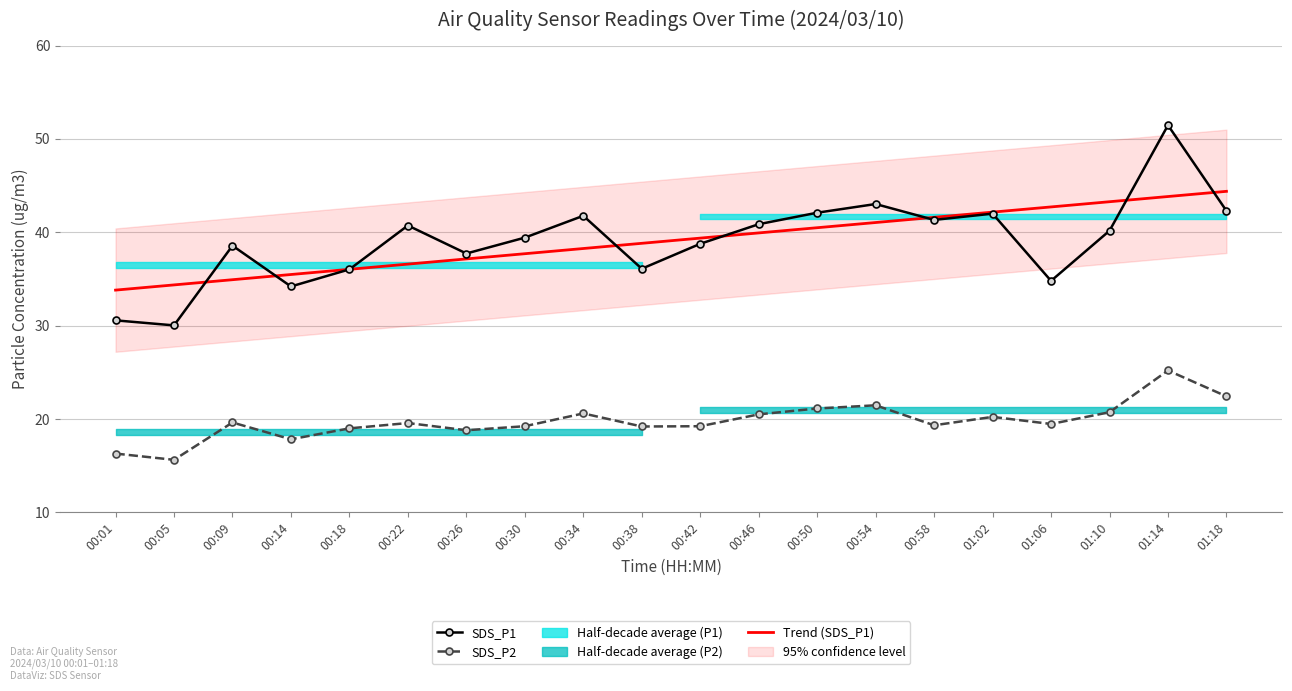

What is the difference between the maximum and second lowest values in the SDS_P2 series?

8.9